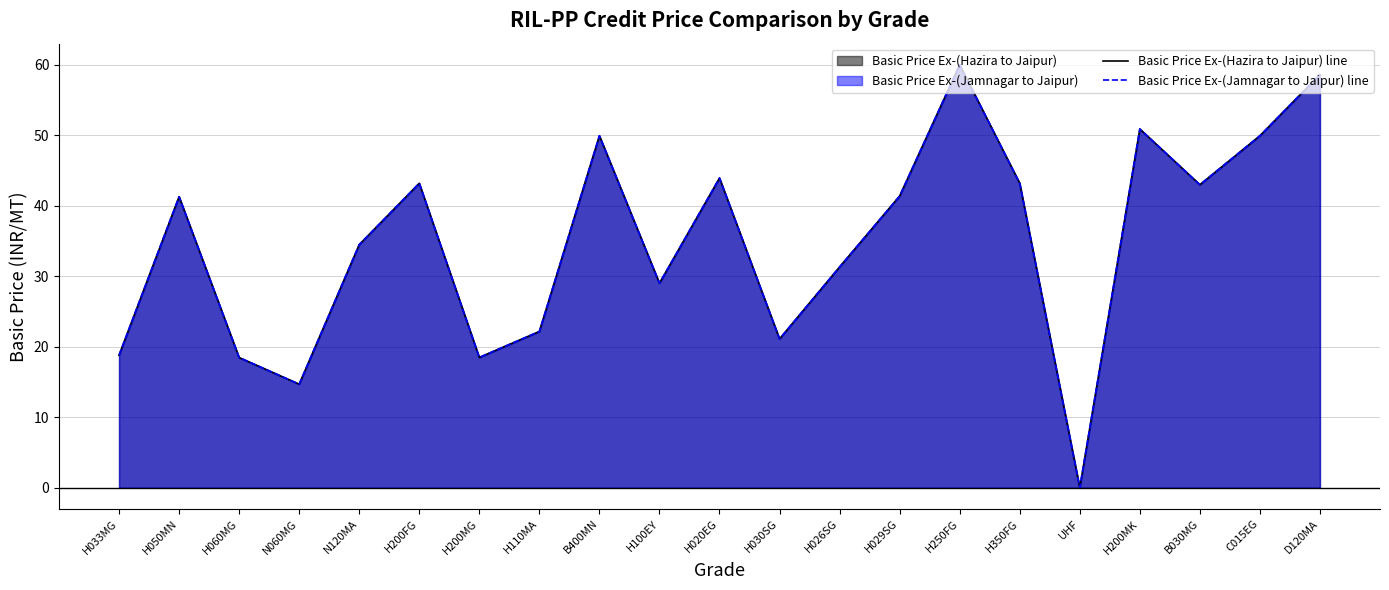

What is the label of the 3rd point from the right?

B030MG